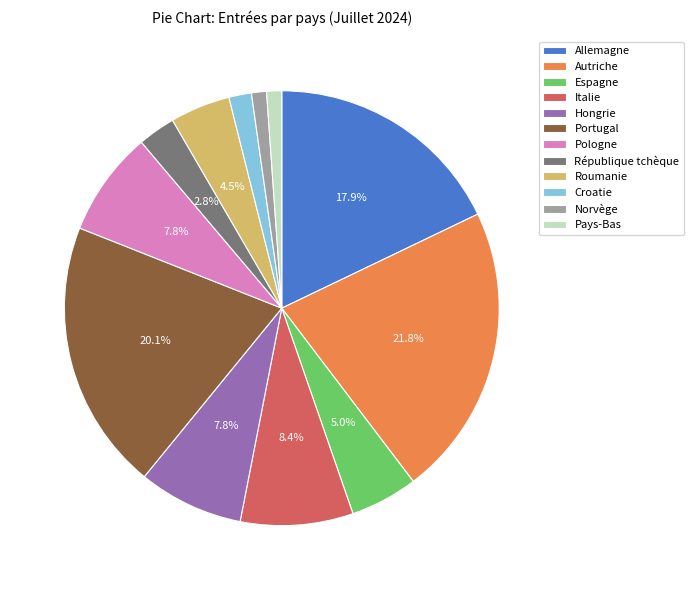

Does any single category account for the majority?

No